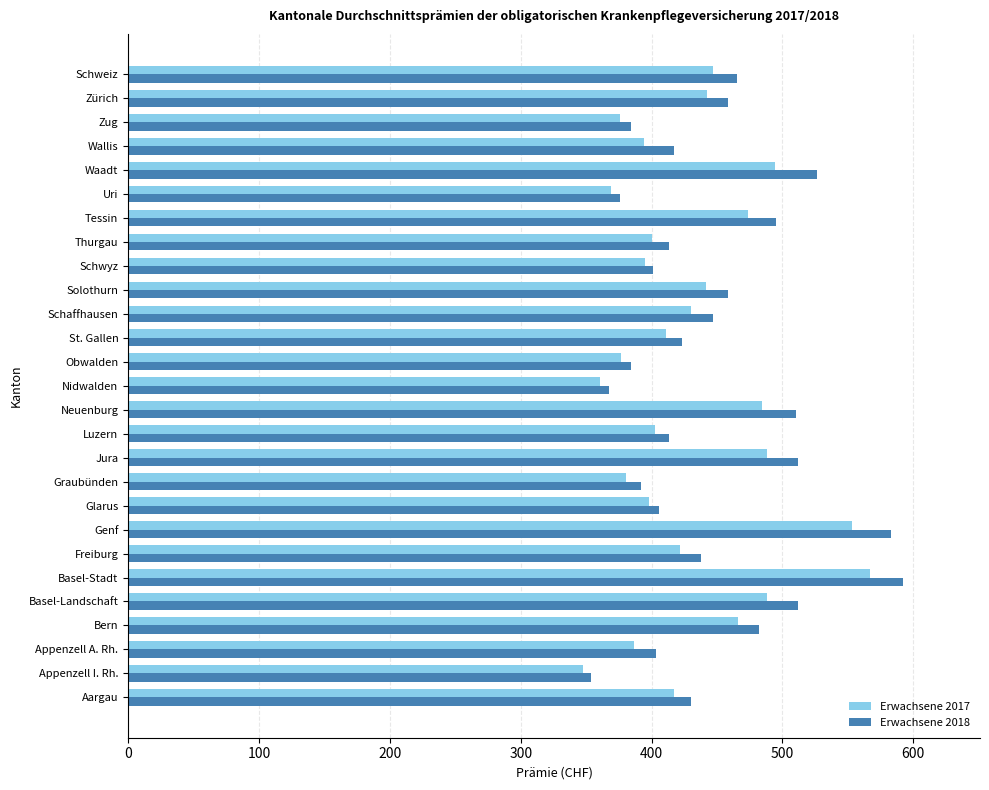

Which series has the largest total across all categories?

Erwachsene 2018